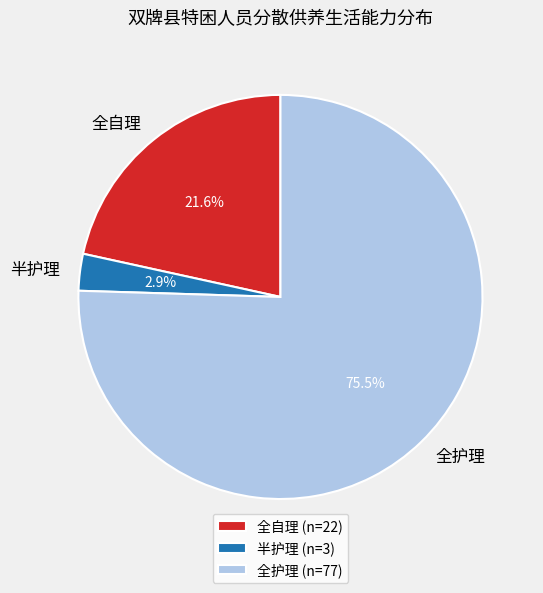

Which category has the biggest portion of the pie?

全护理